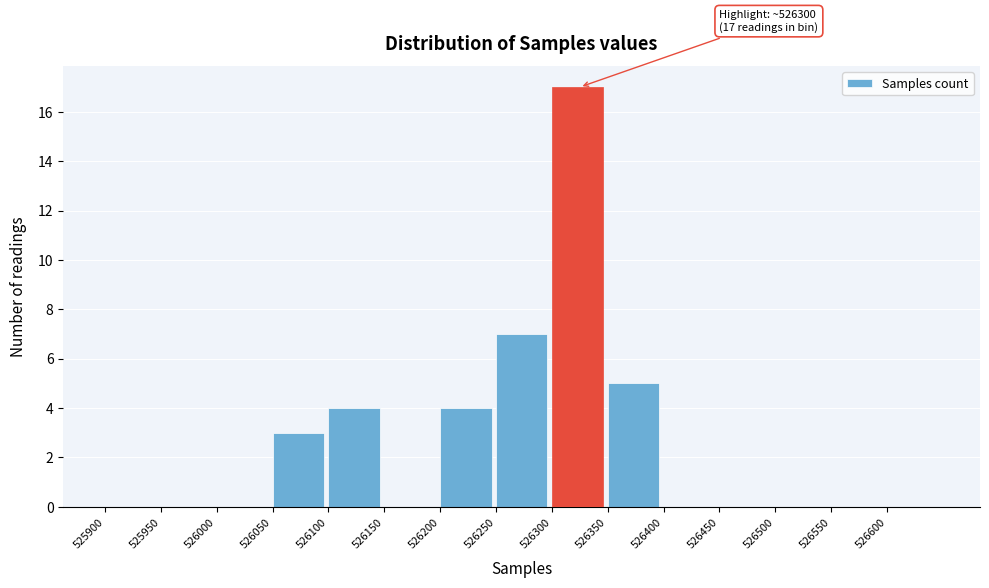

Over which range of the x-axis is the bar tallest?

526300 to 526350